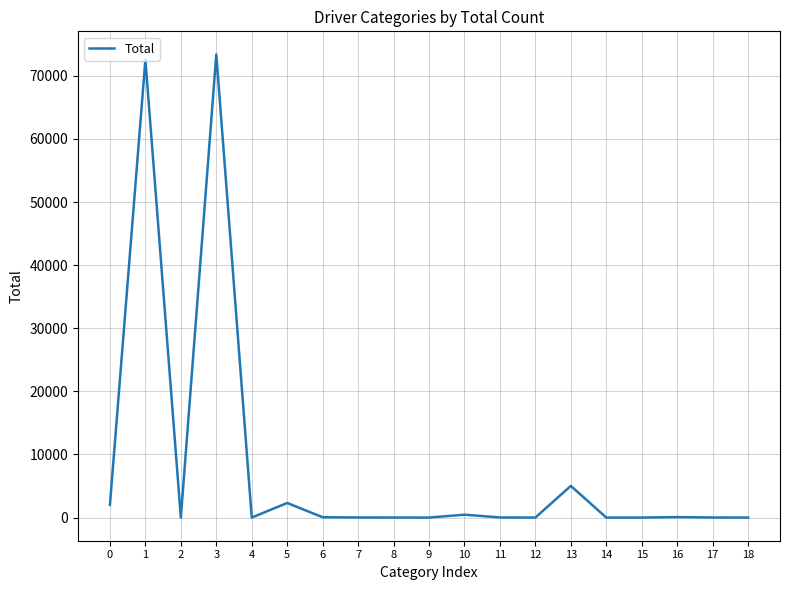

True or false: there are more than 1 points higher than both neighbors.

True